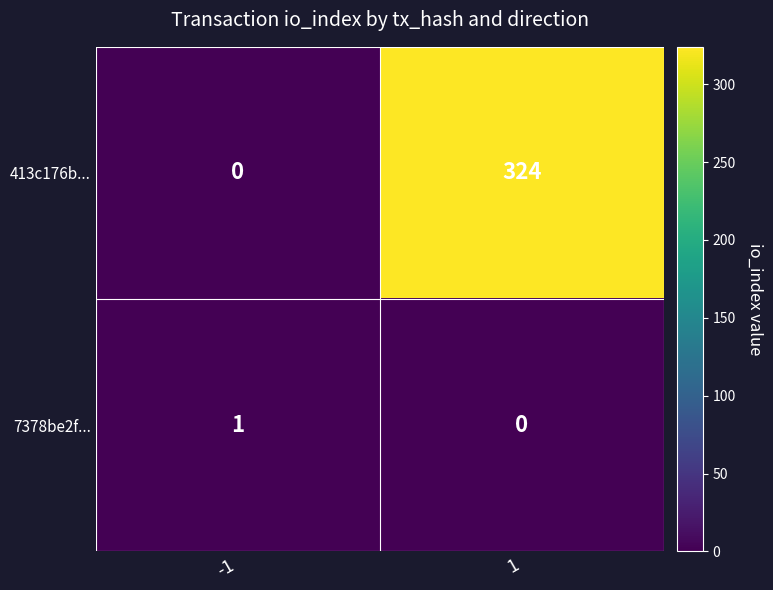

Rank the series by their maximum value, from lowest to highest.

7378be2f..., 413c176b...